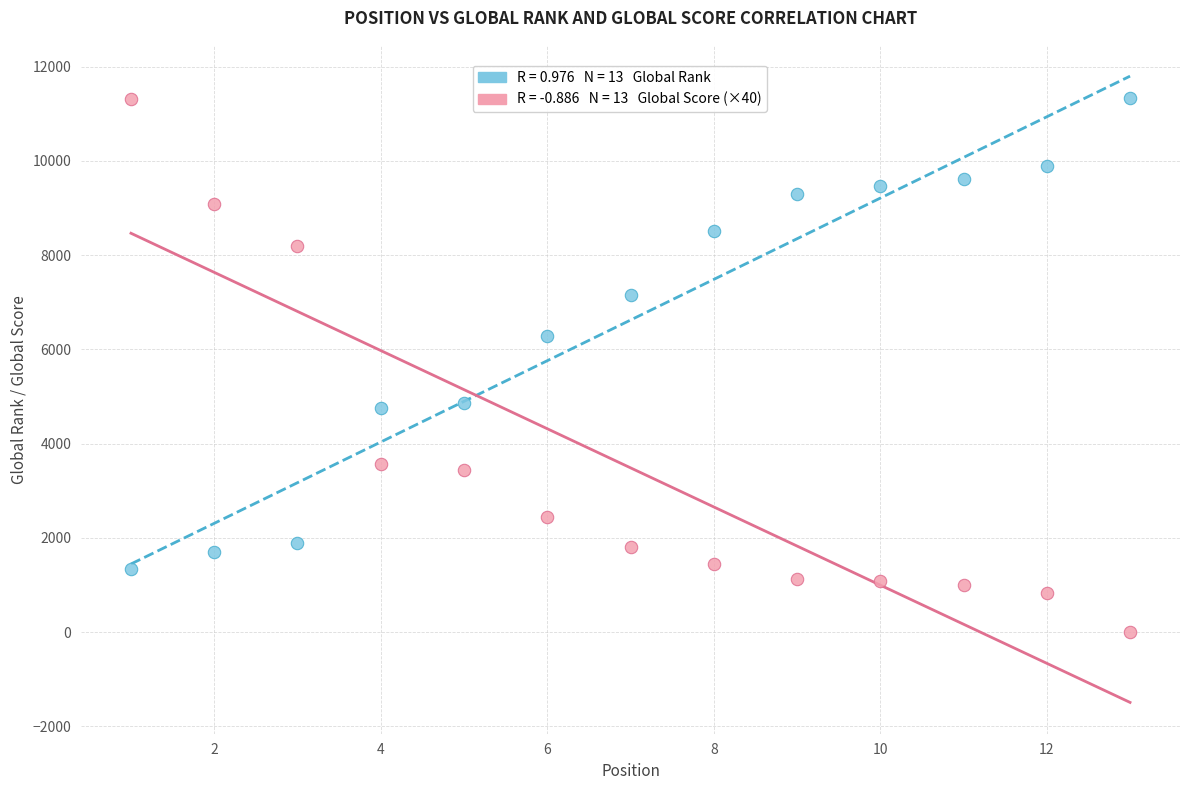

Across all series, what Y value is closest to 5668?

6284